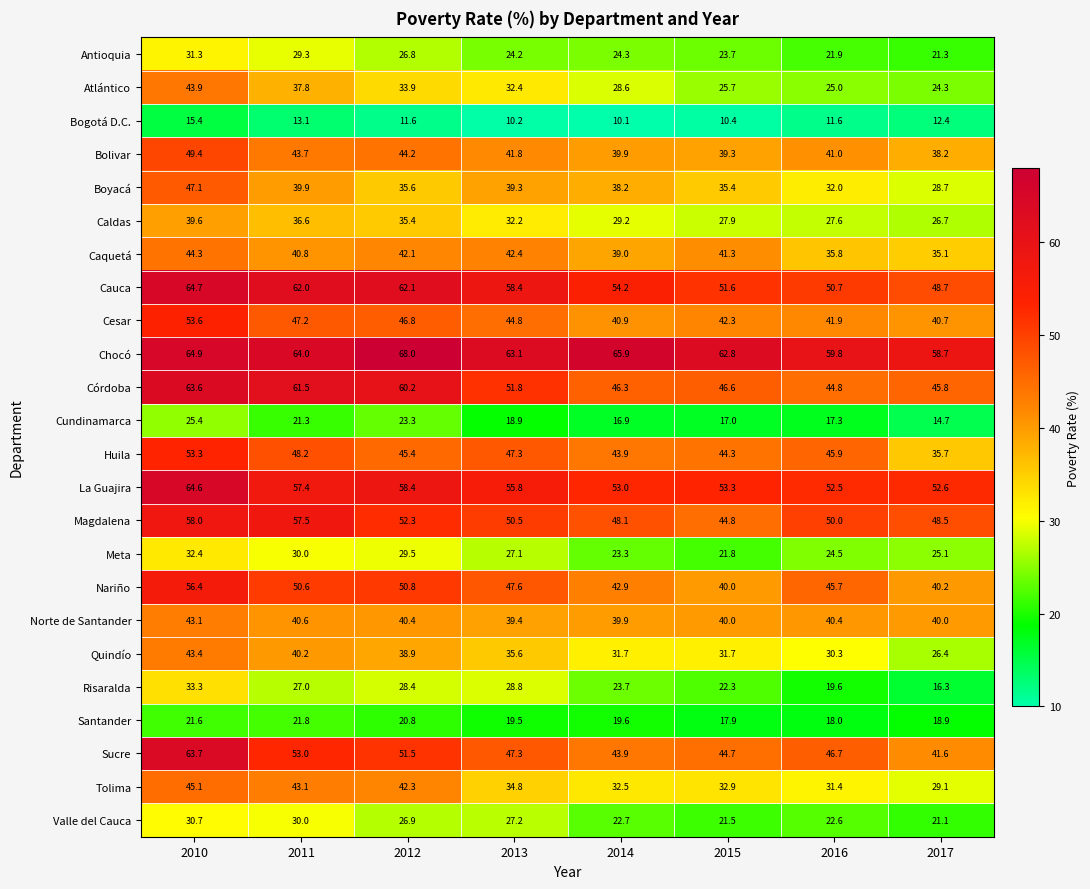

The La Guajira series shows 64.6 at 2010. True or false?

True